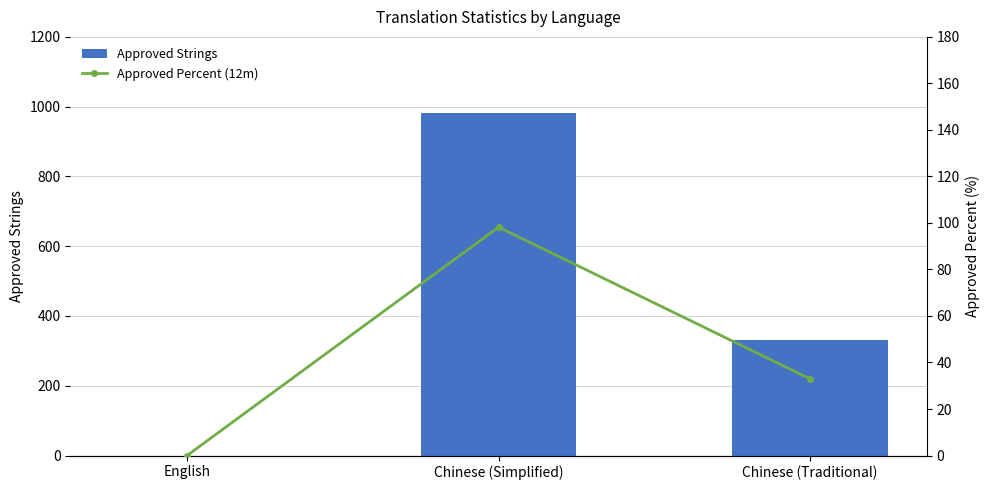

List the labels in order of approved value, largest first.

Chinese (Simplified), Chinese (Traditional), English